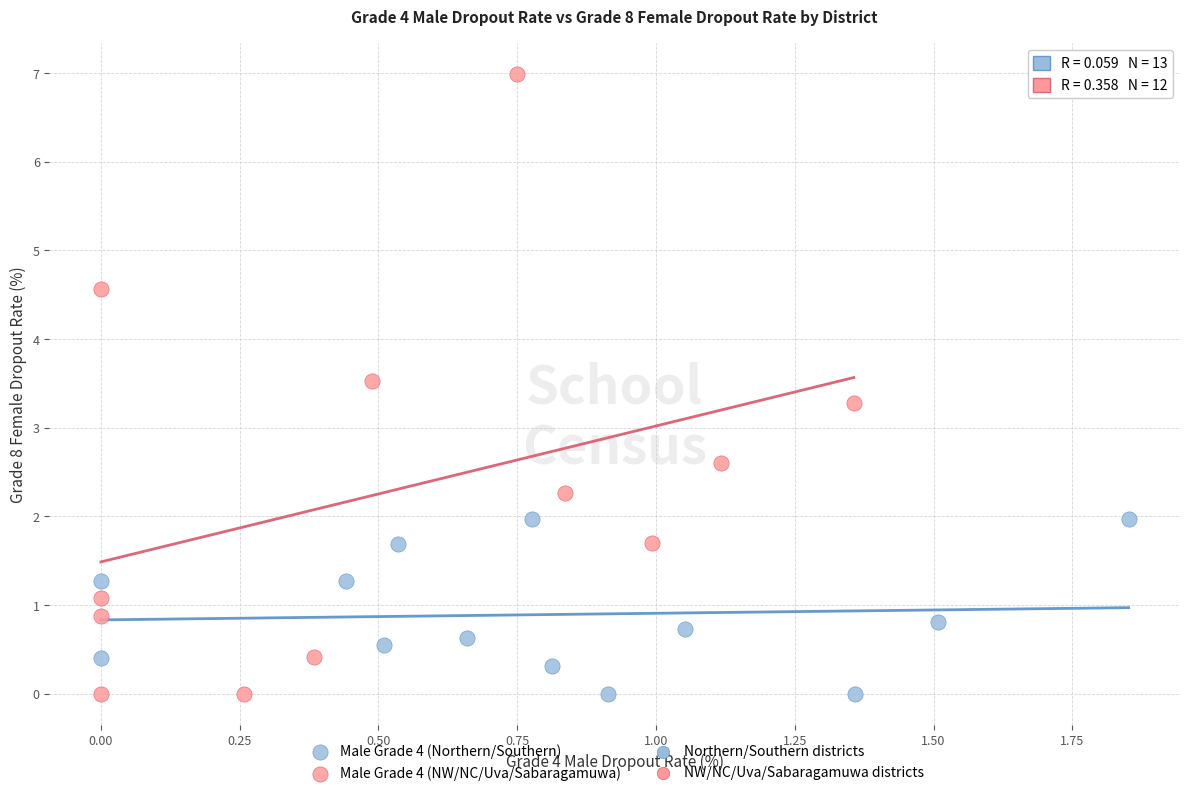

Which series has the widest spread of Y values?

Male Grade 4 (NW/NC/Uva/Sabaragamuwa)